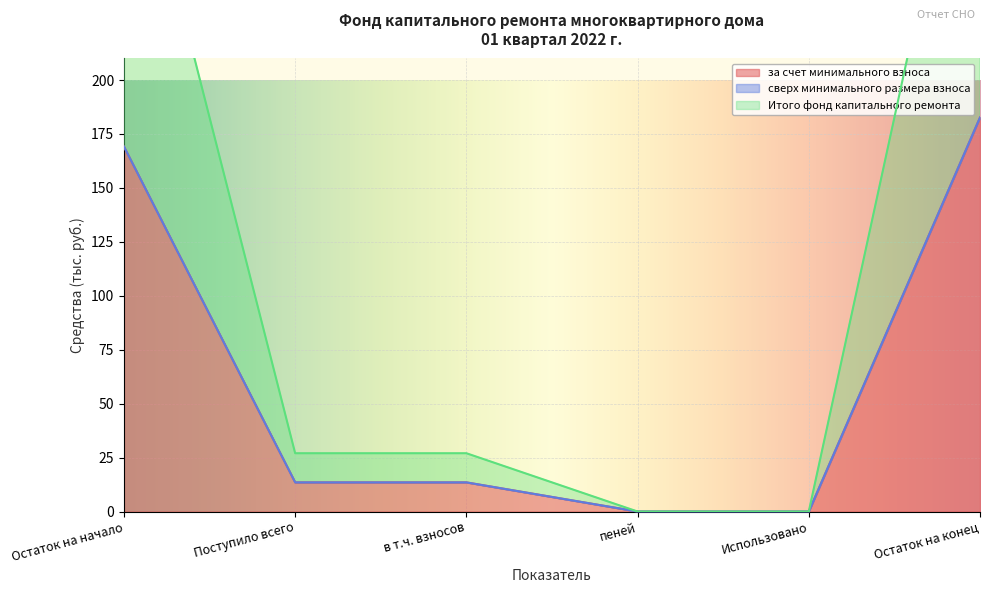

The за счет минимального взноса series shows 0.0 at Использовано. True or false?

True